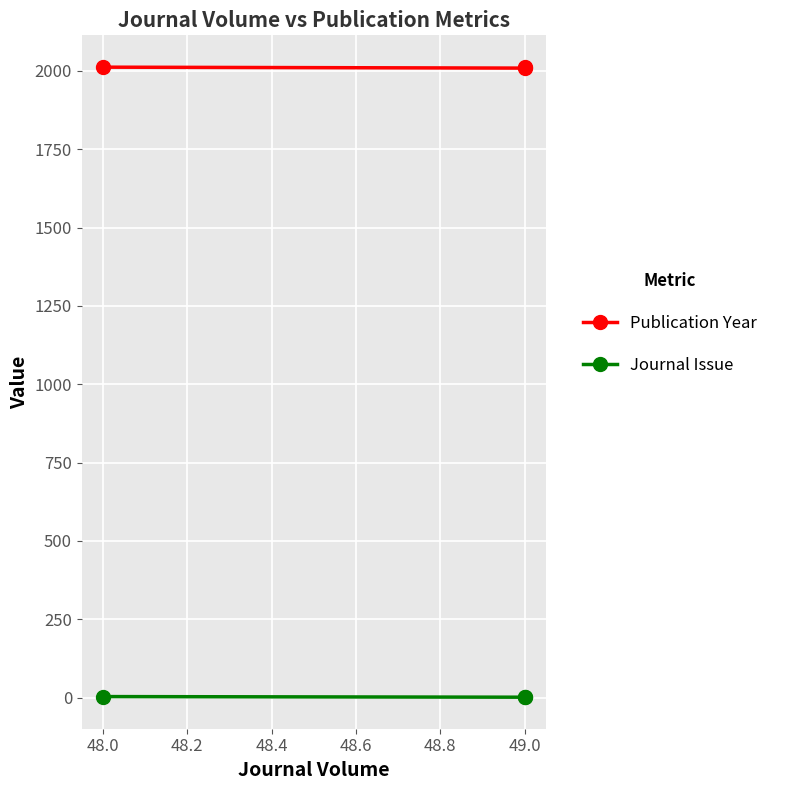

What are all the series names shown in the legend?

Publication Year, Journal Issue